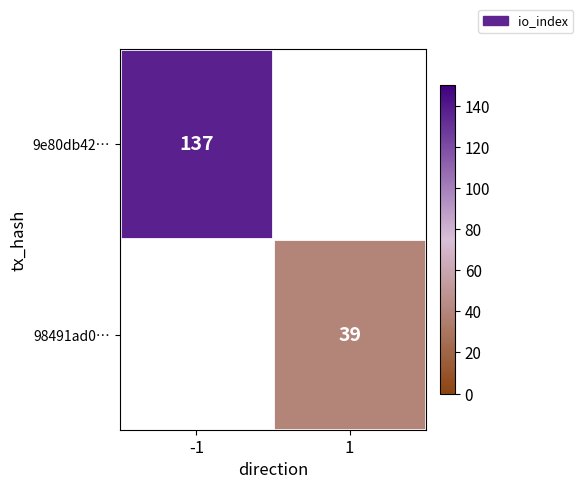

The 9e80db42… series shows 88 at -1. True or false?

False